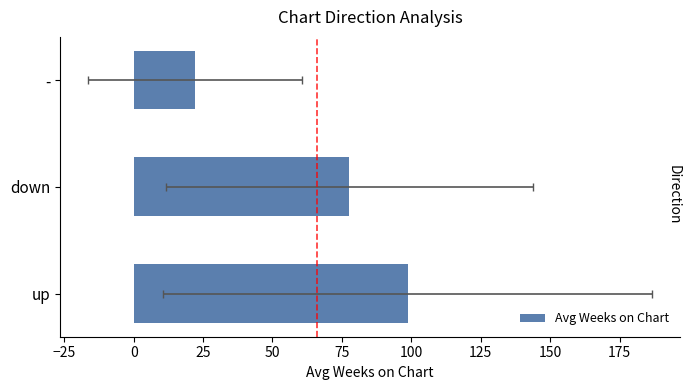

How many values exceed 77?

2